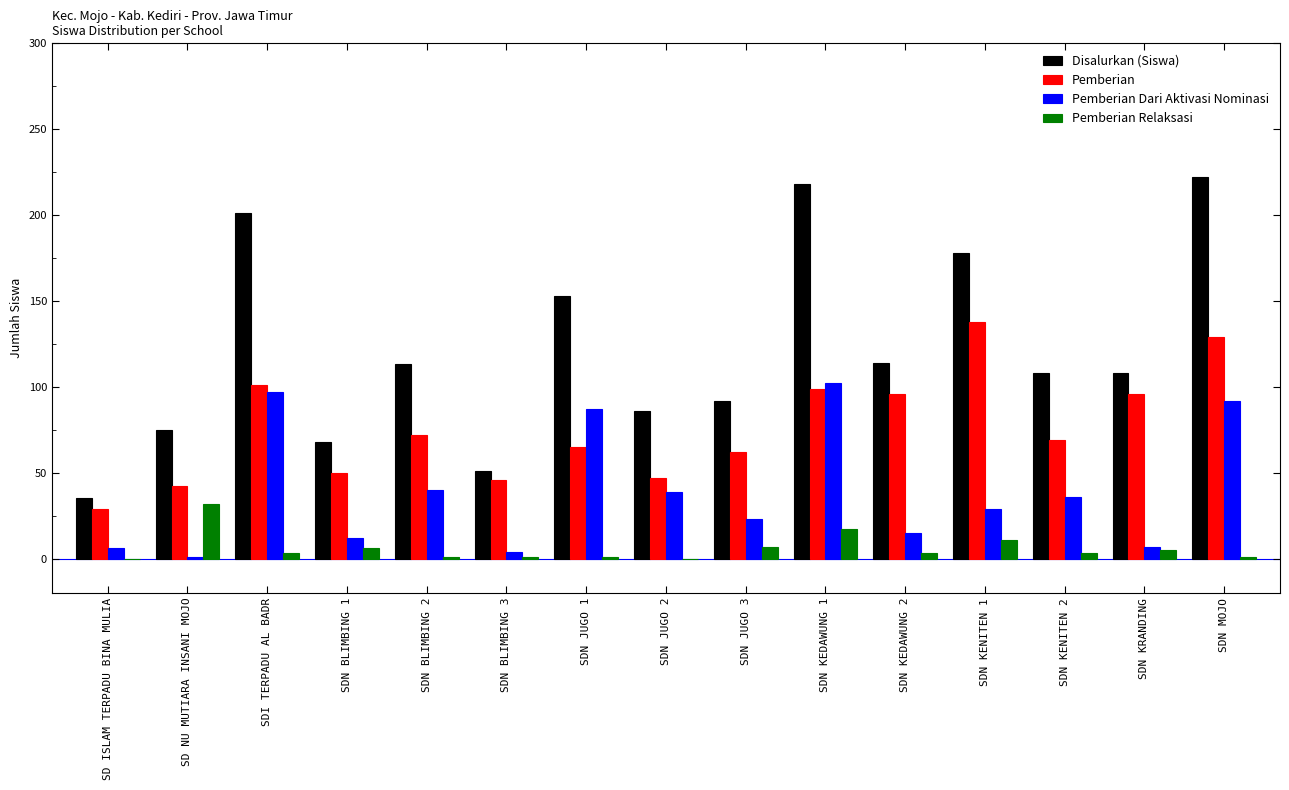

What is the sum of all Pemberian Relaksasi values?

91